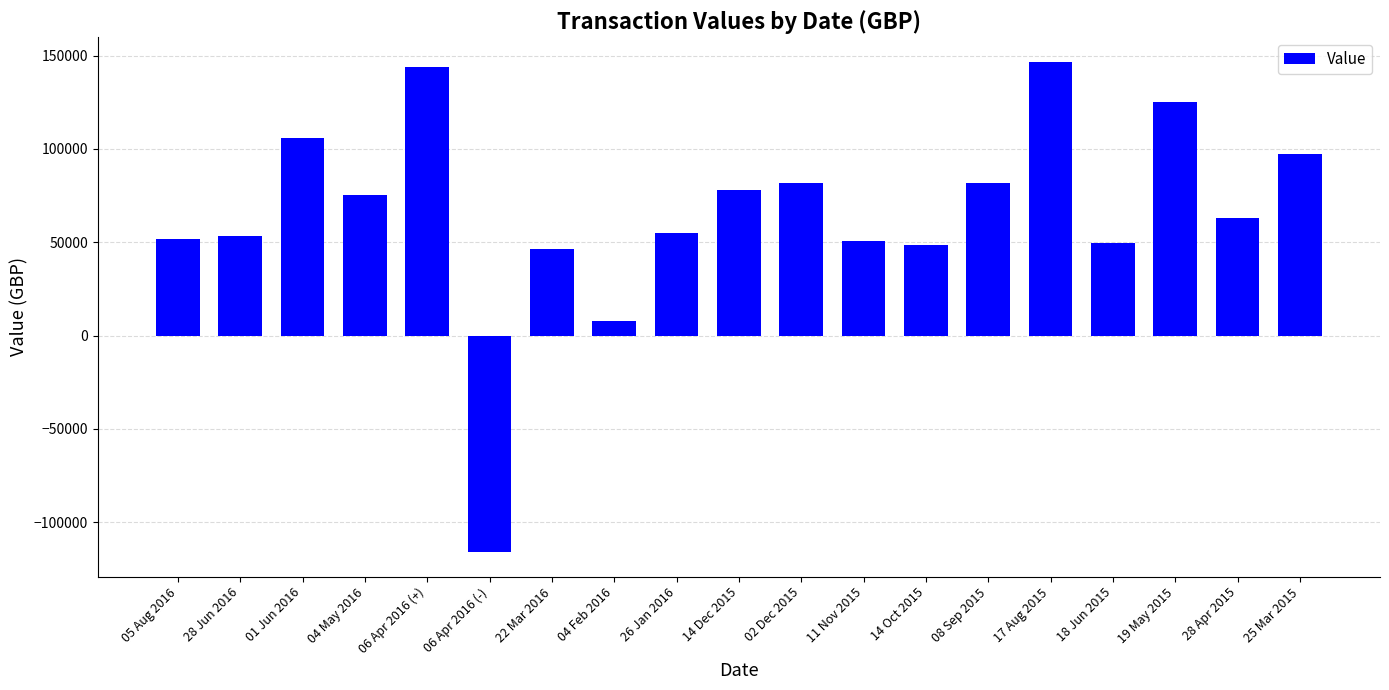

Where is the data nearest to the value 15338?

04 Feb 2016